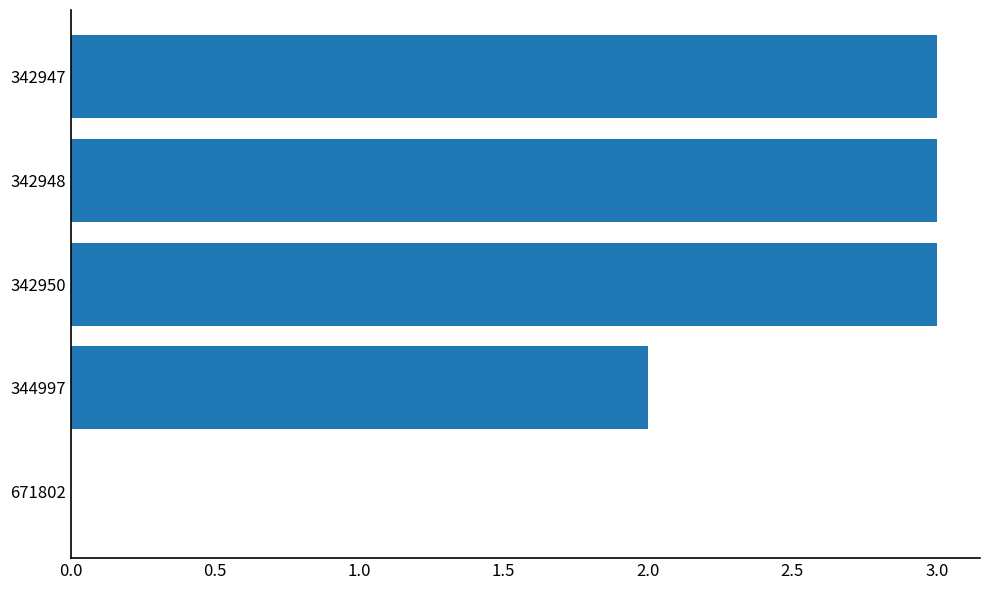

What is the sum of the values at 342947 and 344997?

5.0